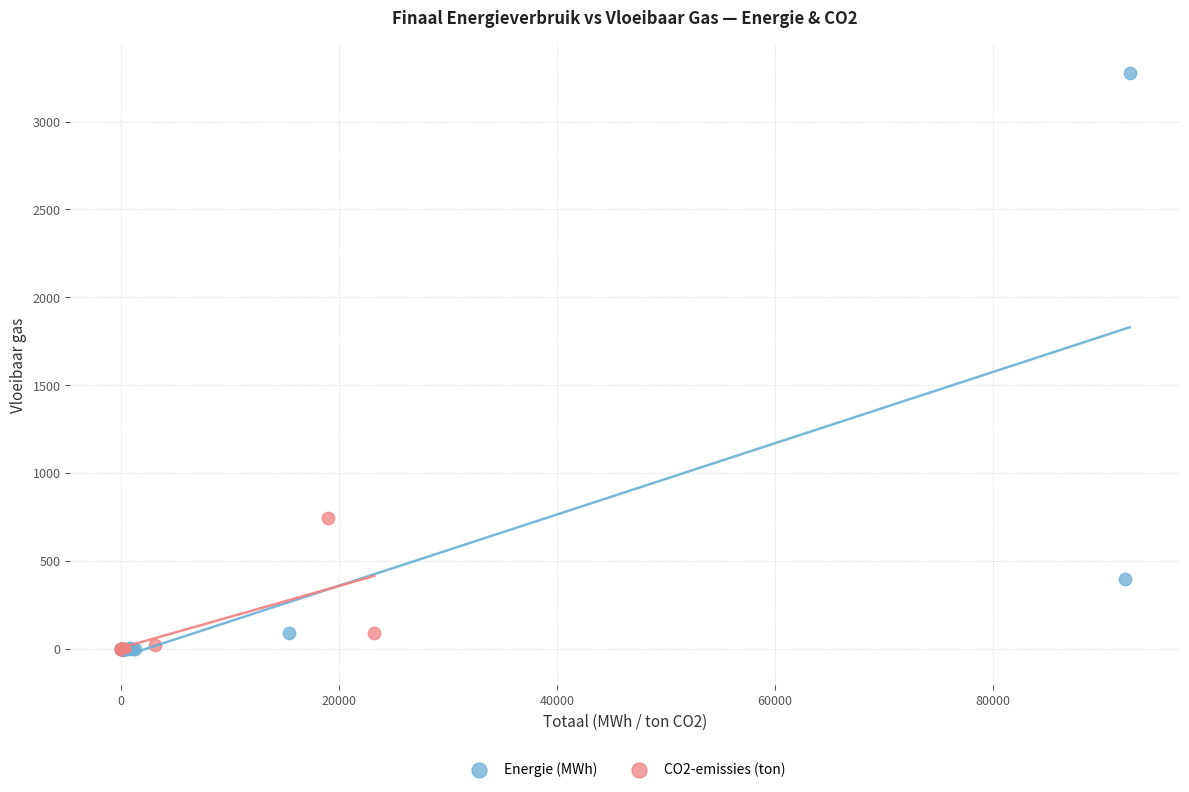

Which series has the largest Y range (max minus min)?

Energie (MWh)